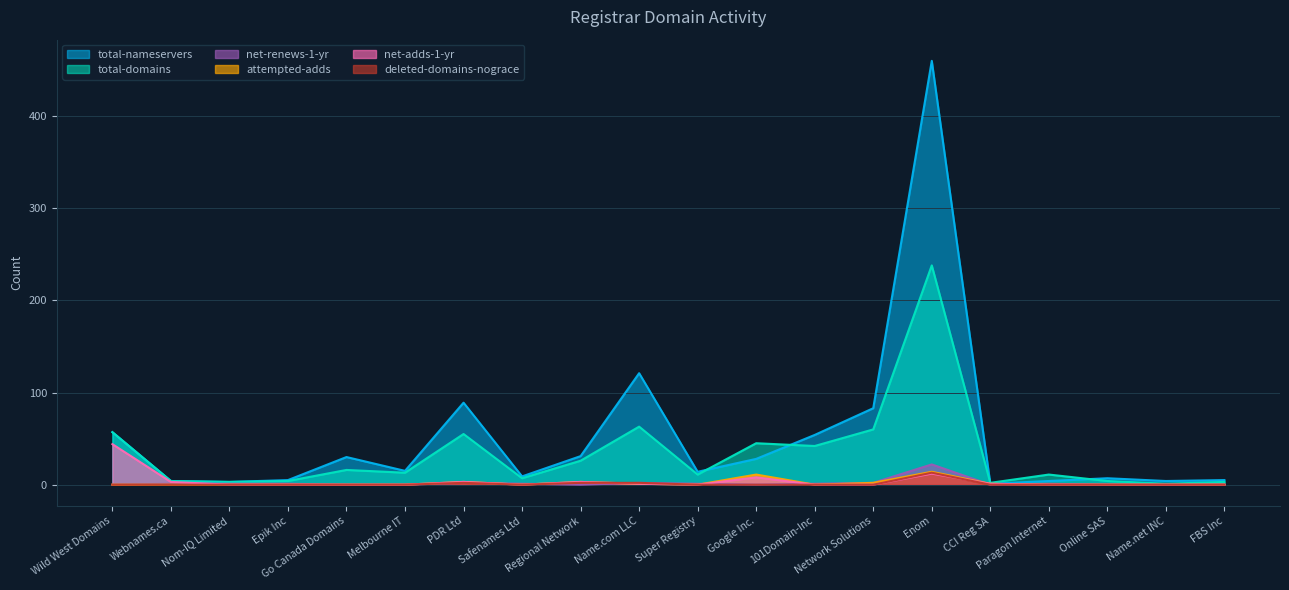

How many lines are shown in the chart?

6